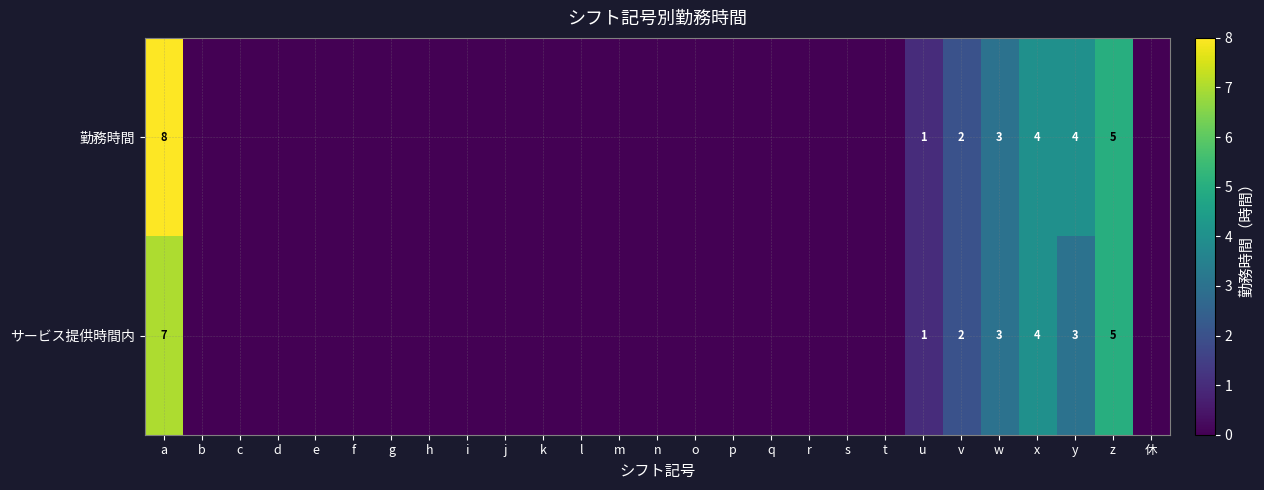

Is it true that サービス提供時間内 equals 1 at u?

True